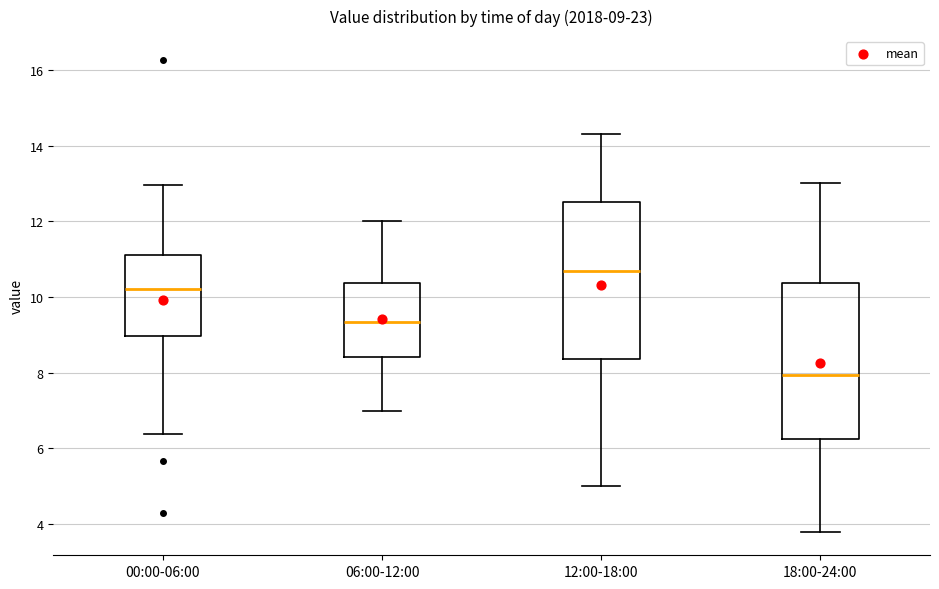

Which box's median line is the lowest?

18:00-24:00